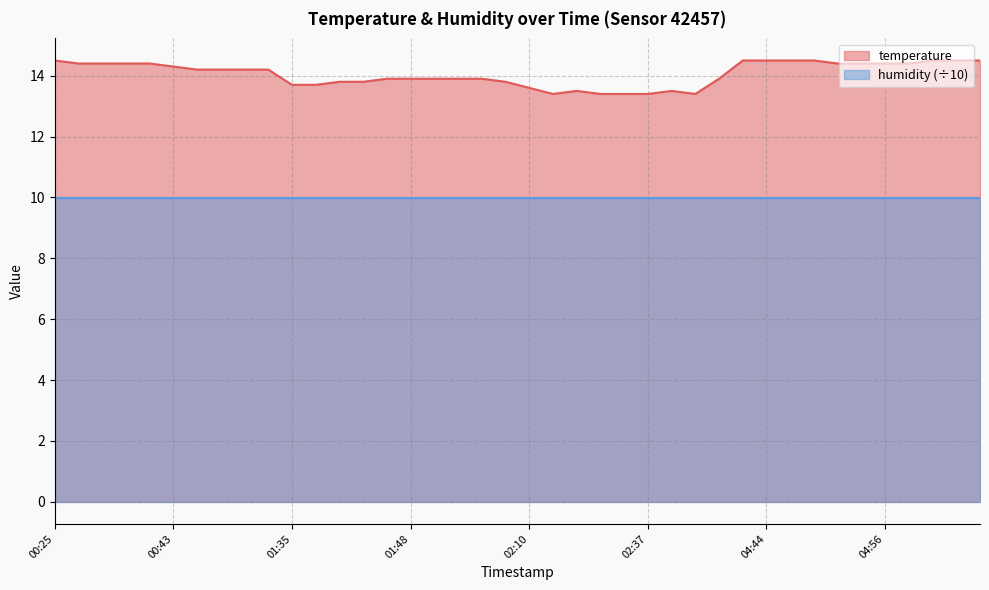

What is the label of the 38th point from the left?

05:01